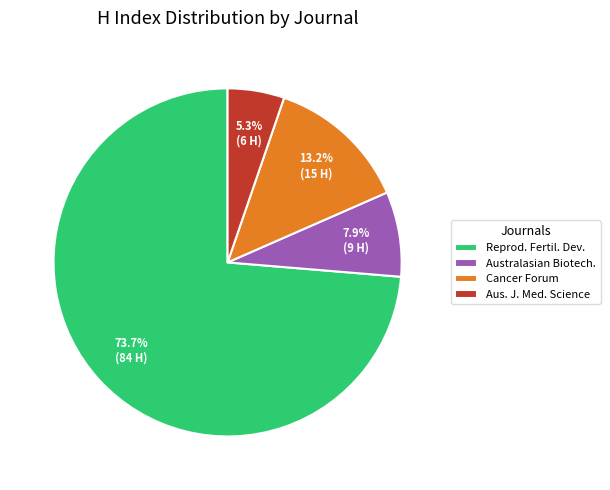

What is the ratio of the value at Cancer Forum to the value at Aus. J. Med. Science?

2.5